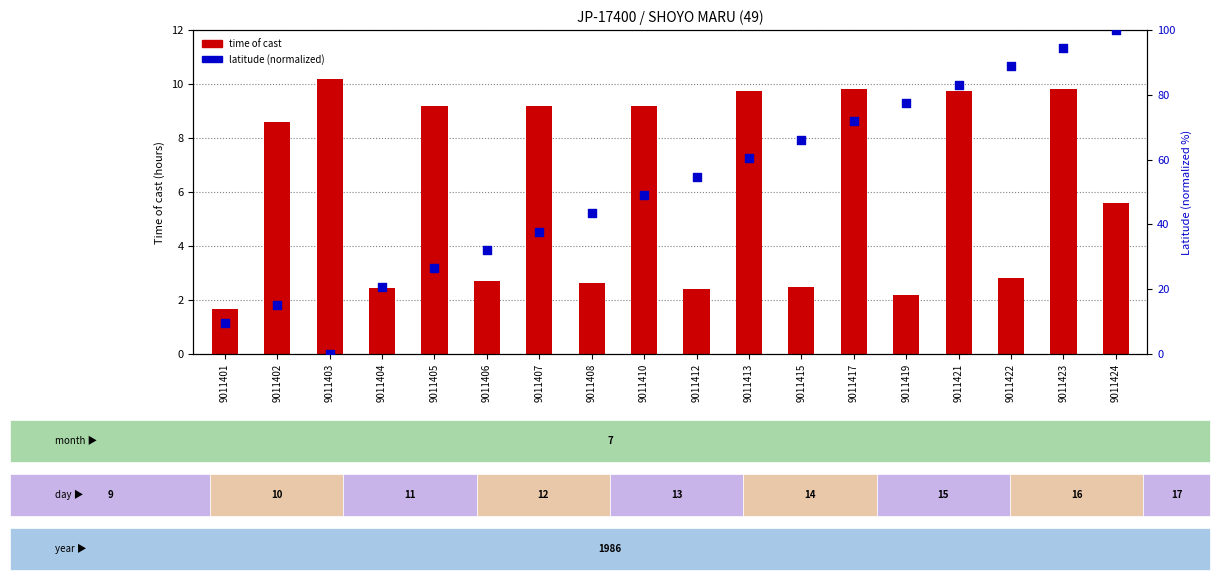

Is the value of time of cast at 9011412 greater than the value of latitude percentile at 9011405?

No